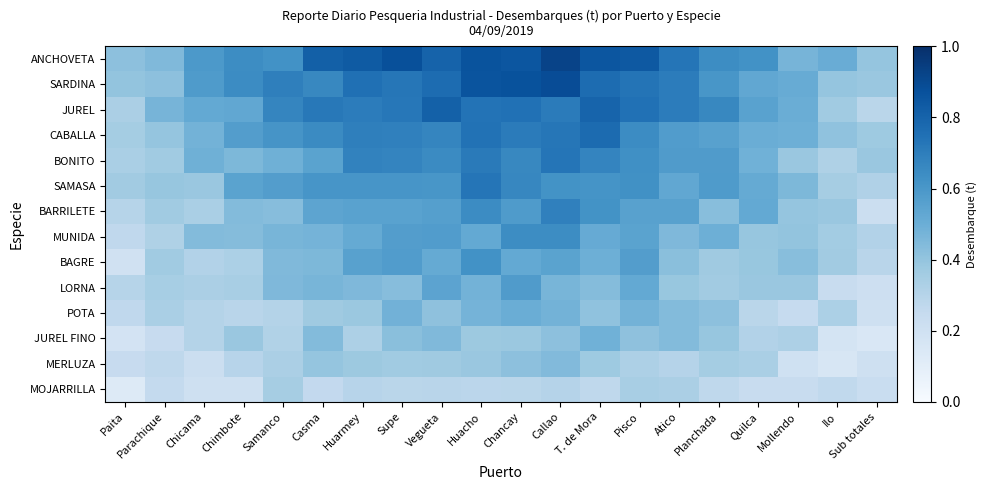

Which category has the highest value across all series?

Callao